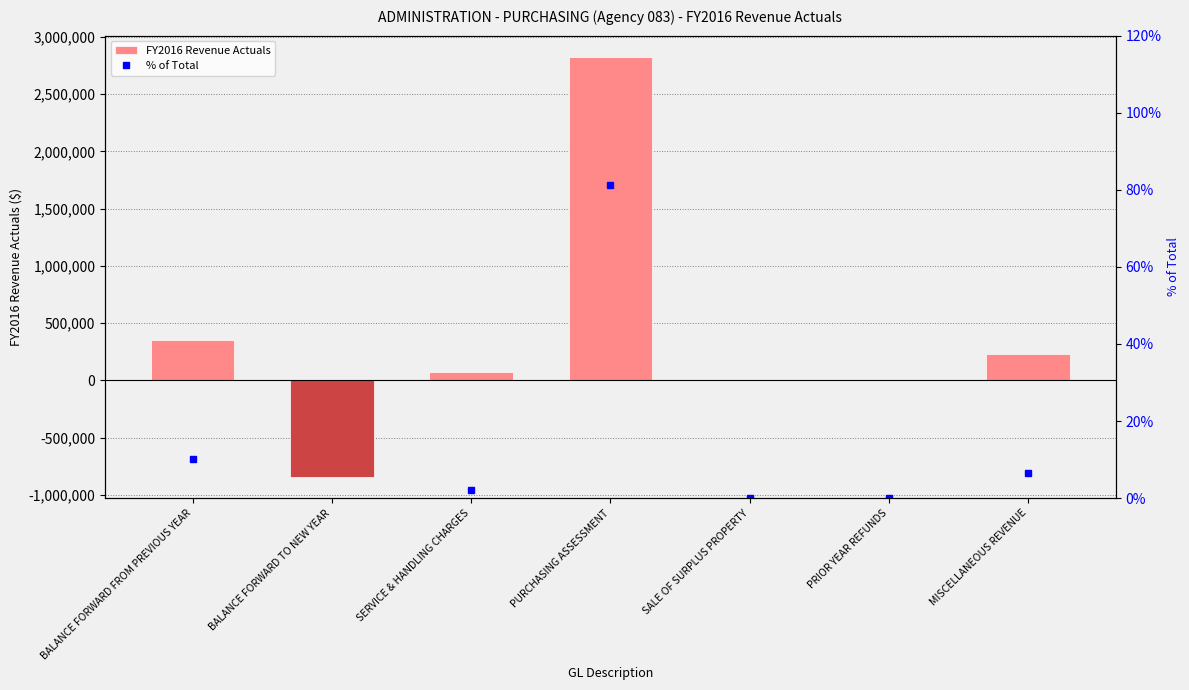

Reading left to right, extract all data points from this chart.

FY2016 Revenue Actuals: BALANCE FORWARD FROM PREVIOUS YEAR=355050.0	BALANCE FORWARD TO NEW YEAR=-845034.0	SERVICE & HANDLING CHARGES=72543.0	PURCHASING ASSESSMENT=2827951.0	SALE OF SURPLUS PROPERTY=50.0	PRIOR YEAR REFUNDS=484.0	MISCELLANEOUS REVENUE=229837.0
% of Total: BALANCE FORWARD FROM PREVIOUS YEAR=10.2	BALANCE FORWARD TO NEW YEAR=-24.2	SERVICE & HANDLING CHARGES=2.1	PURCHASING ASSESSMENT=81.1	SALE OF SURPLUS PROPERTY=0.0	PRIOR YEAR REFUNDS=0.0	MISCELLANEOUS REVENUE=6.6